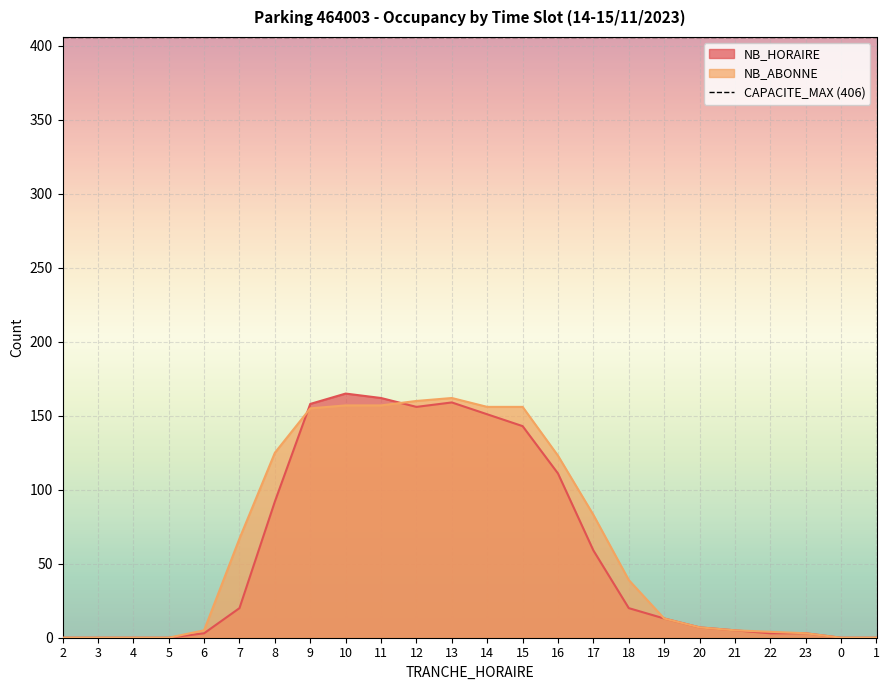

What is the difference between the maximum and minimum values in the NB_ABONNE series?

162